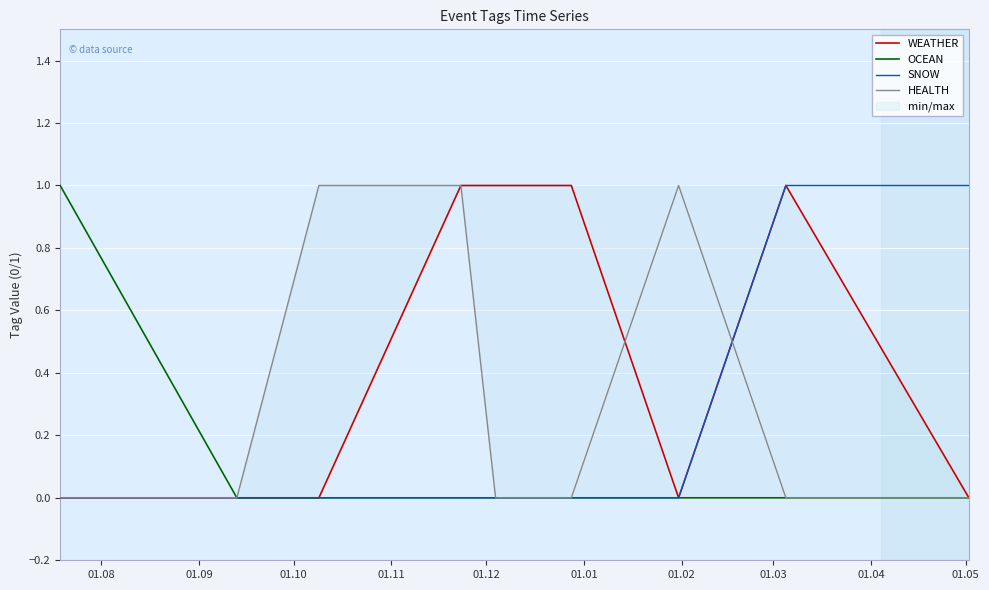

What are all the series names shown in the legend?

WEATHER, OCEAN, SNOW, HEALTH